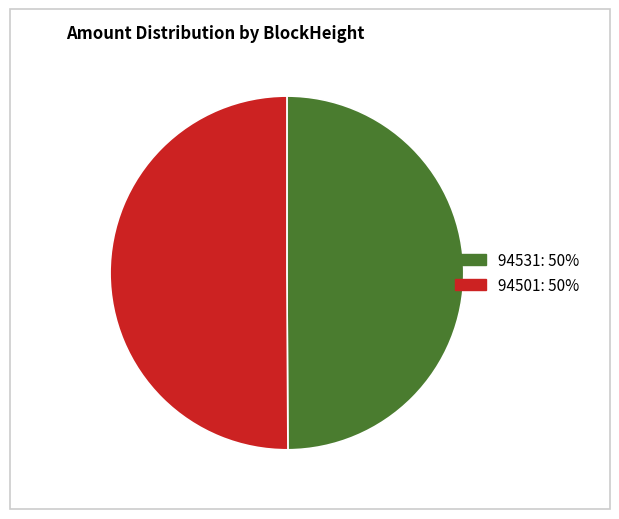

Is the sum of 94501 and 94531 greater than half?

Yes